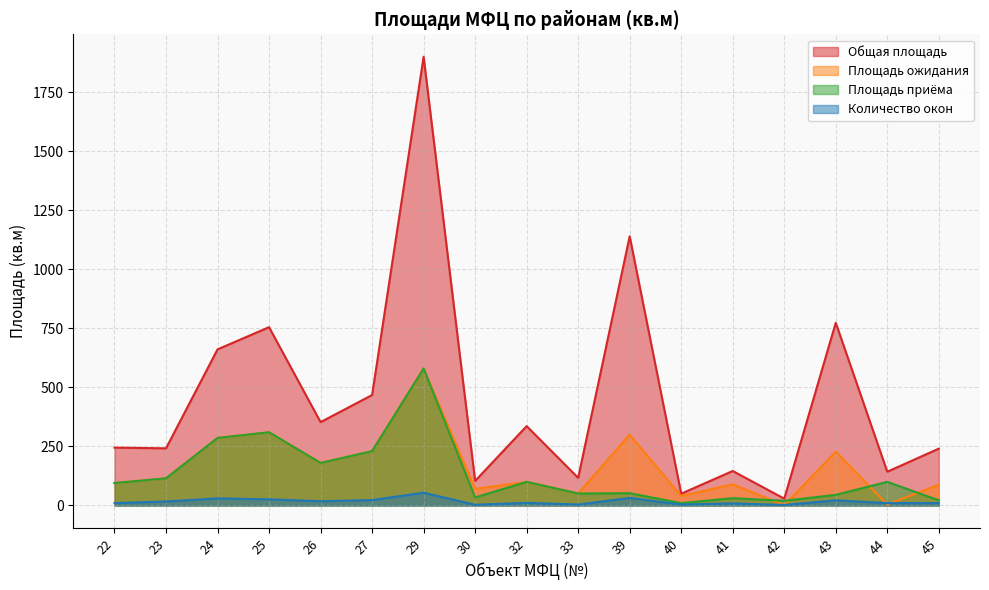

What is the greatest value displayed?

1900.0